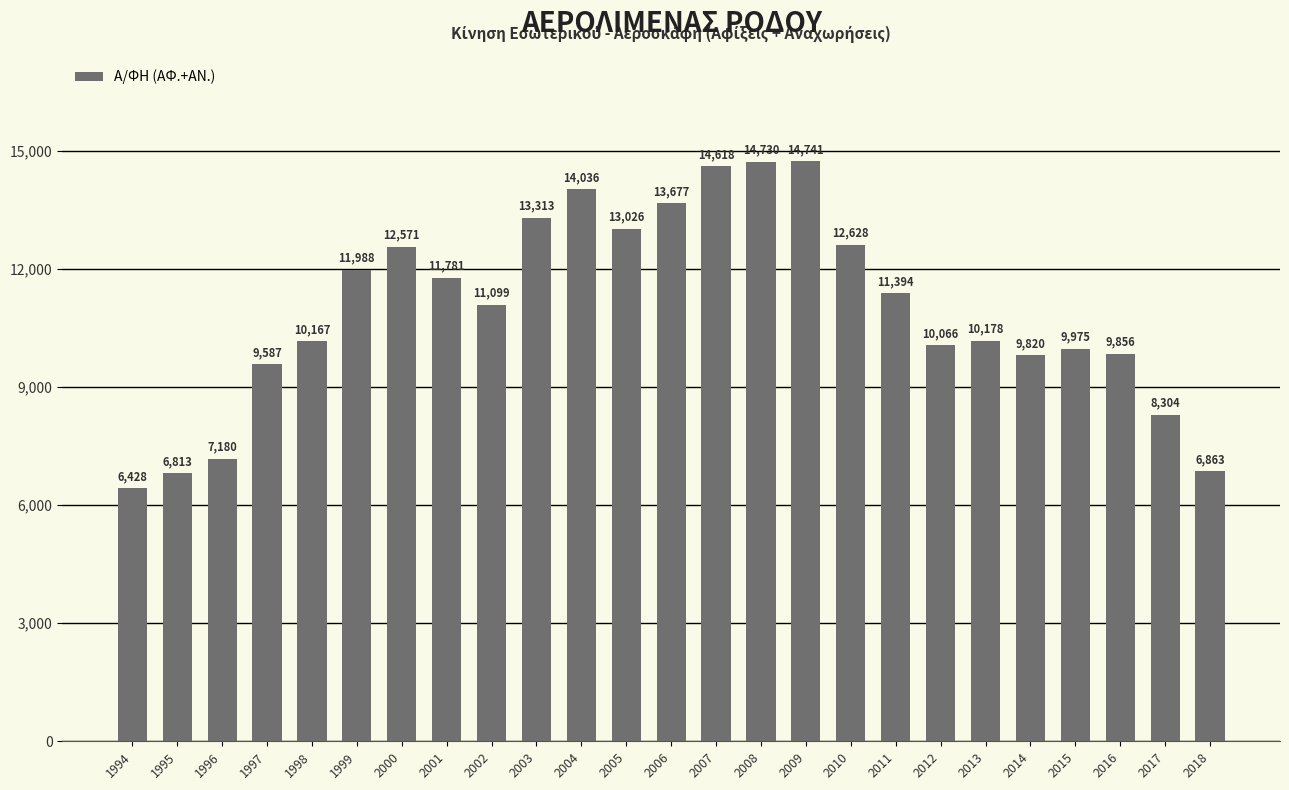

Which has a higher value, 2004 or 2012?

2004